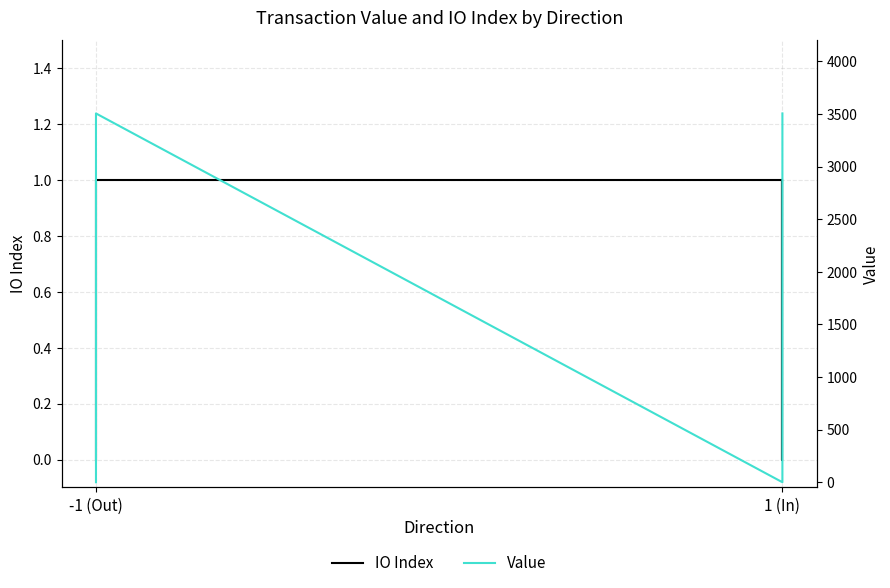

What is the difference between the second highest and minimum values in the Value series?

3506.2